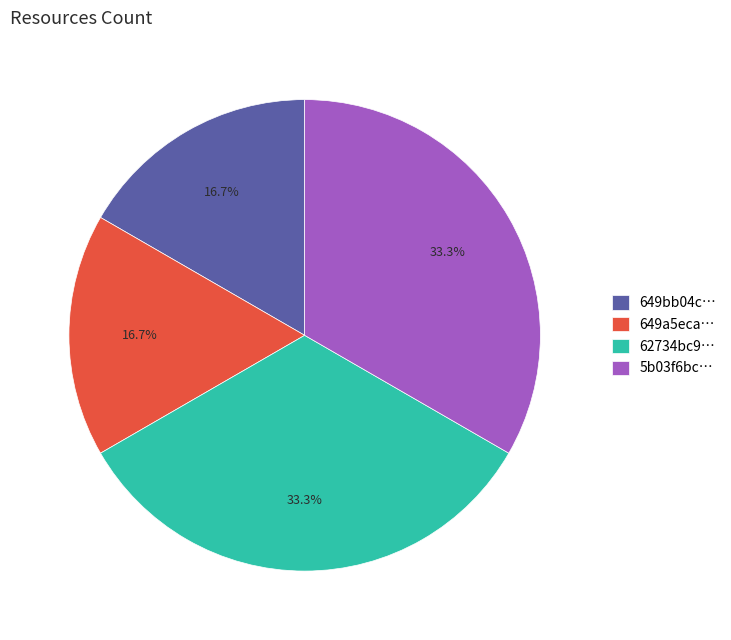

Approximately how many times larger is the value at 649a5eca… compared to 649bb04c…?

1.0